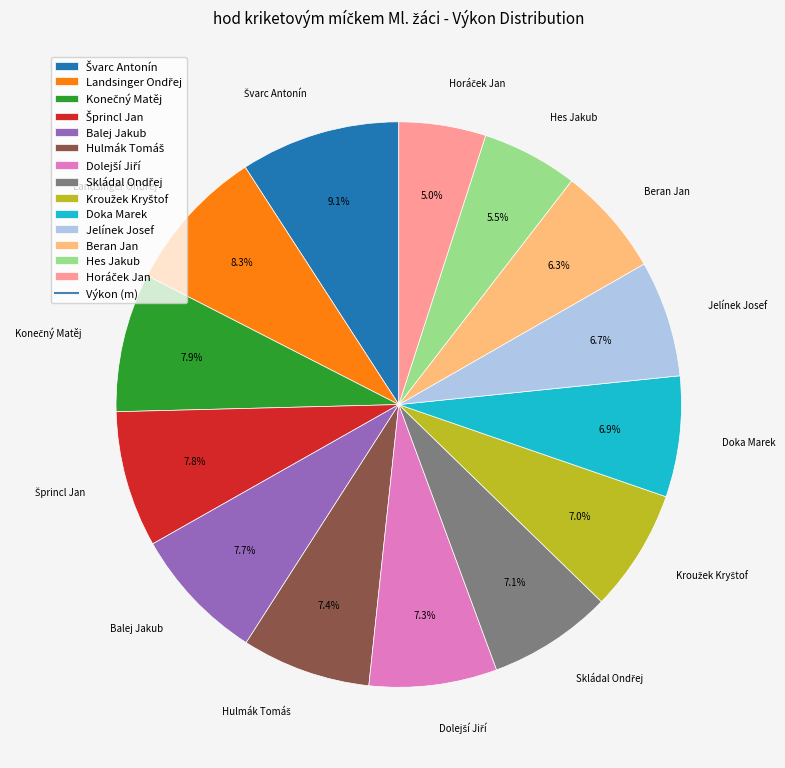

Does any single category account for the majority?

No